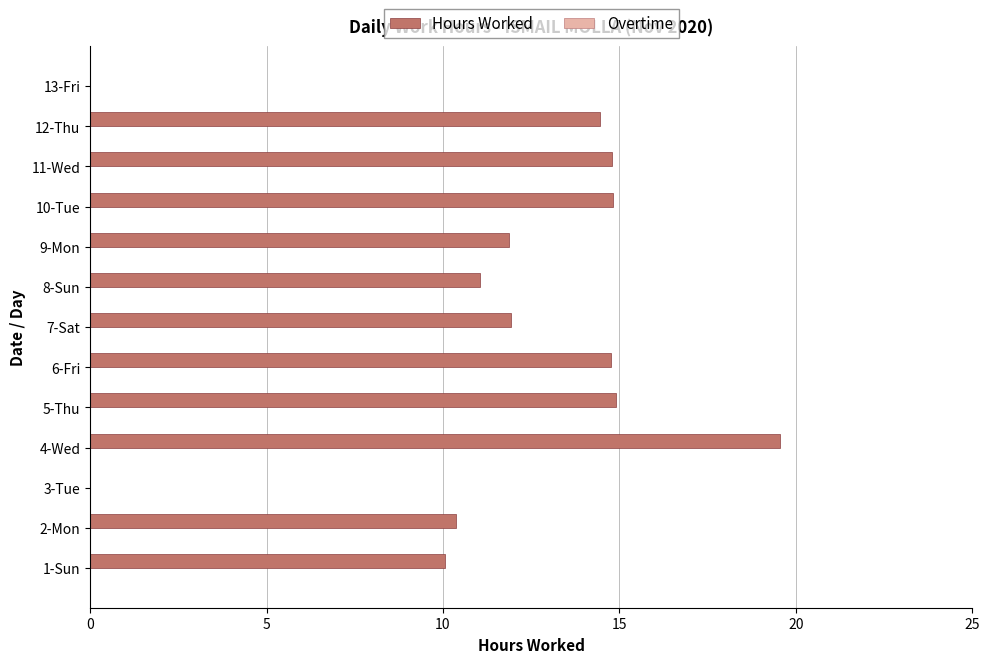

Approximately how many times larger is the value at 6-Fri compared to 10-Tue?

1.0